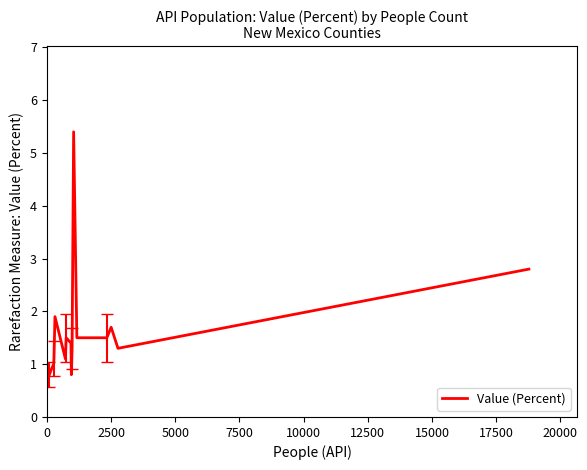

What is the minimum value shown in the chart?

0.8